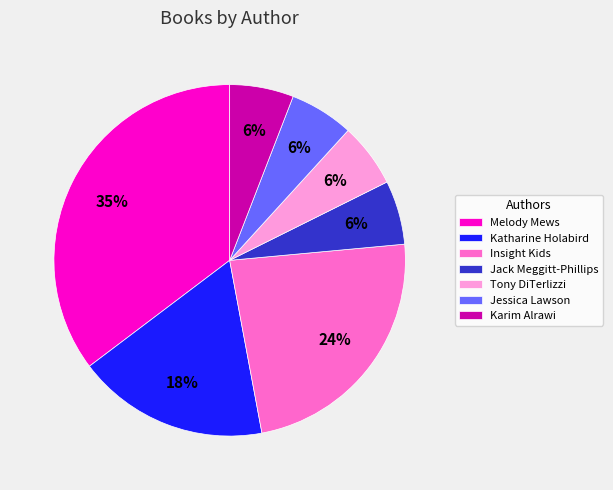

The Insight Kids slice represents 24% of the pie. True or false?

True